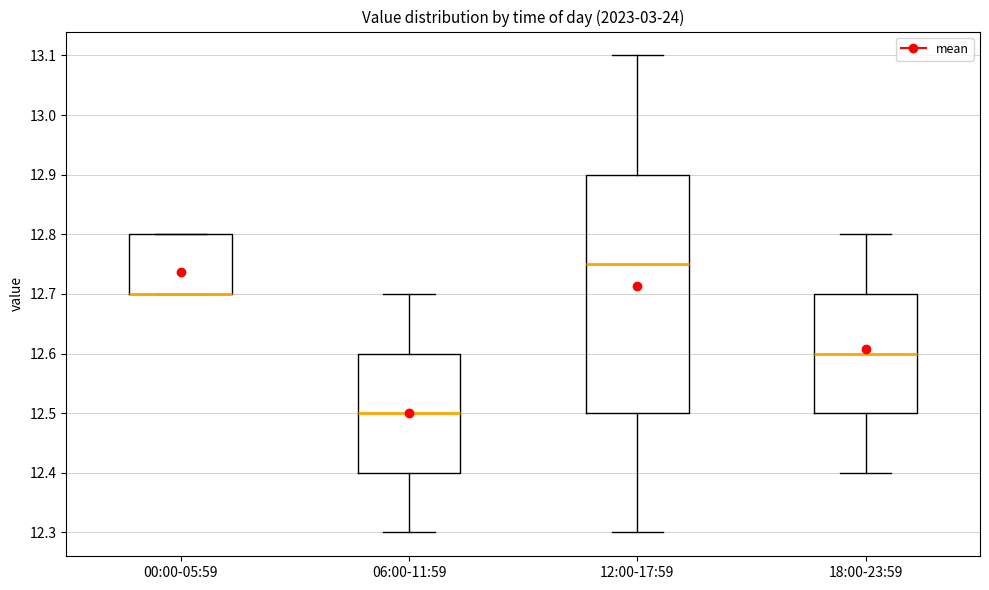

Where does the upper whisker of the box for 06:00-11:59 end on the y-axis? The values are not printed on the chart, so give them approximately, as read against the axis.

12.70